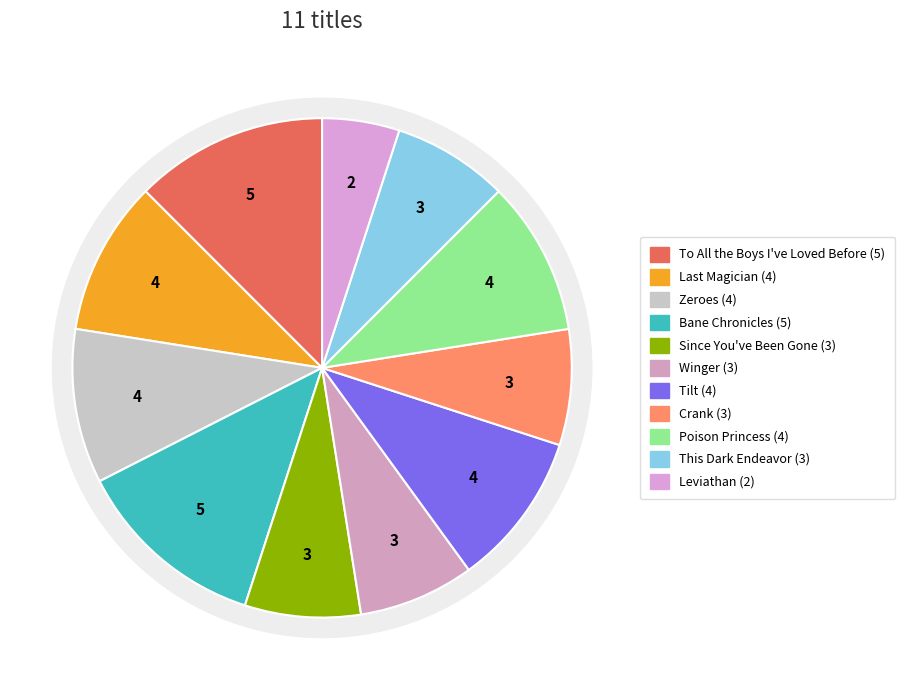

What is the smallest slice in the pie chart?

Leviathan